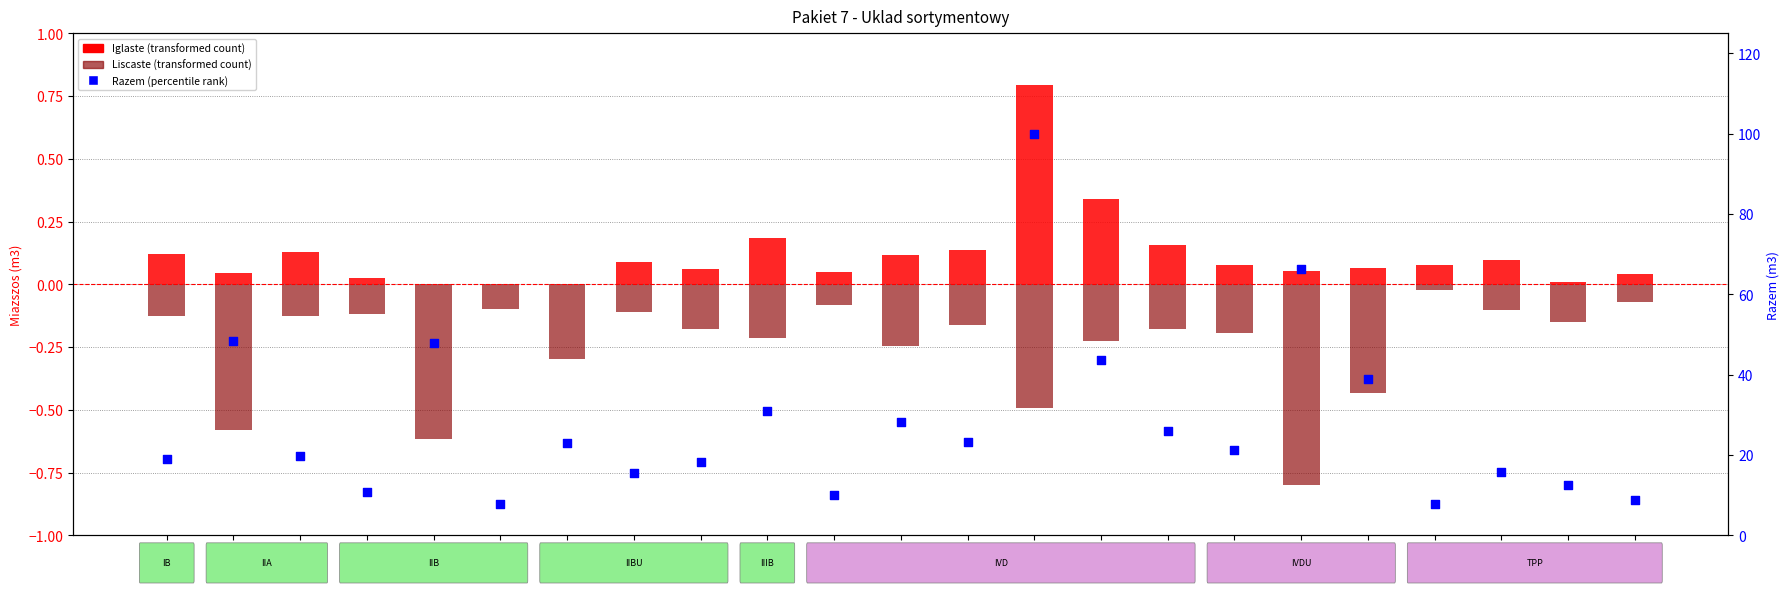

Which series contains the lowest Y value?

Liscaste